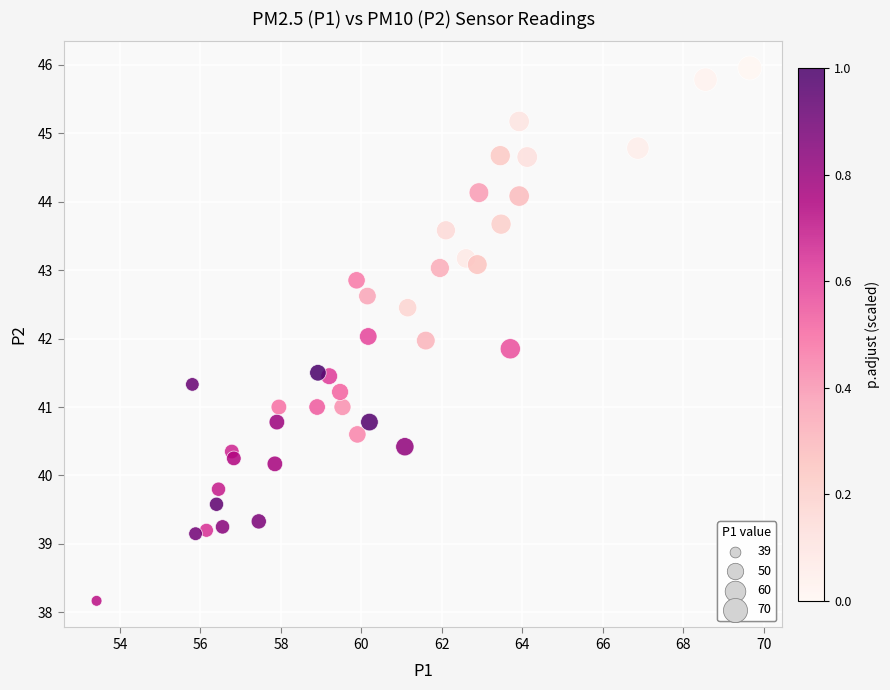

What is the range of Y values (max minus min)?

7.8